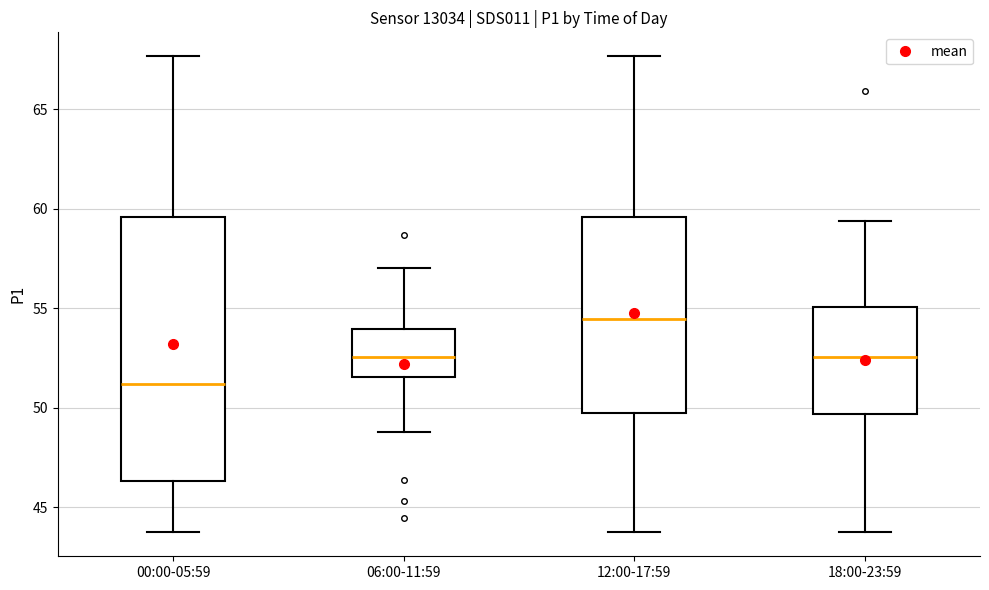

Where does the median line of the box for 00:00-05:59 sit on the y-axis? The values are not printed on the chart, so give them approximately, as read against the axis.

51.0